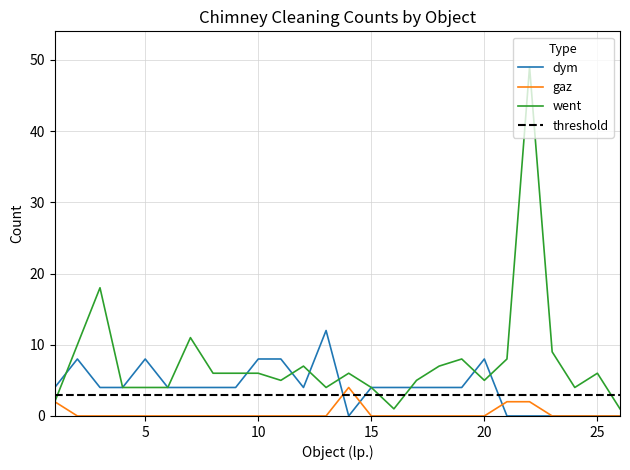

Which series has the largest range (max minus min)?

went